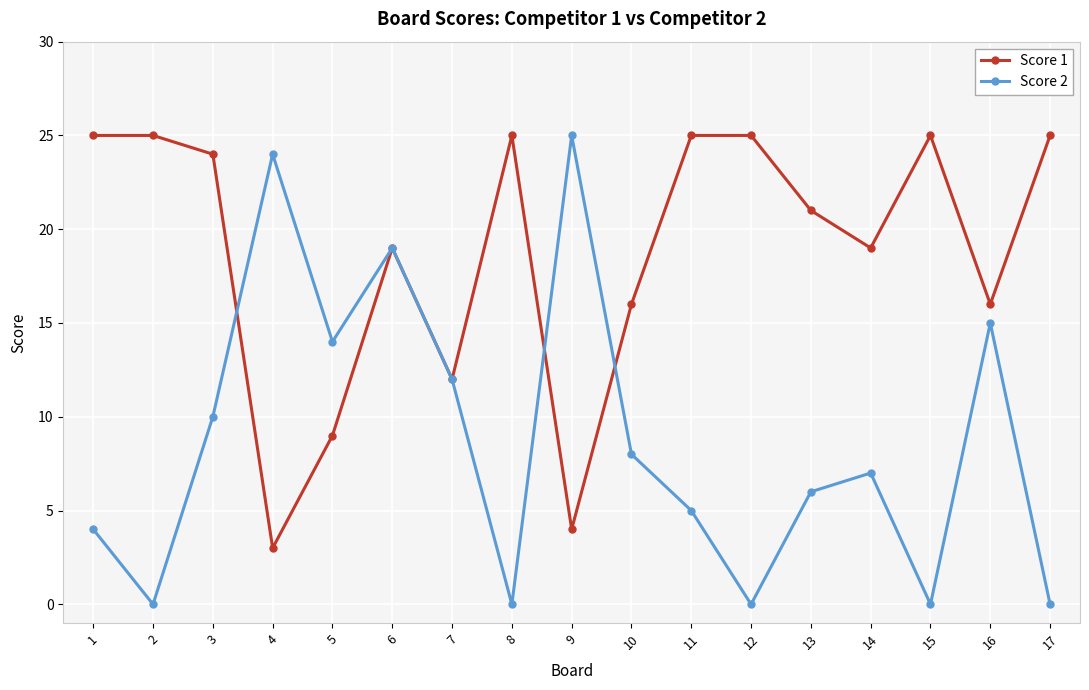

Which series changed the most between 10 and 12?

Score 1